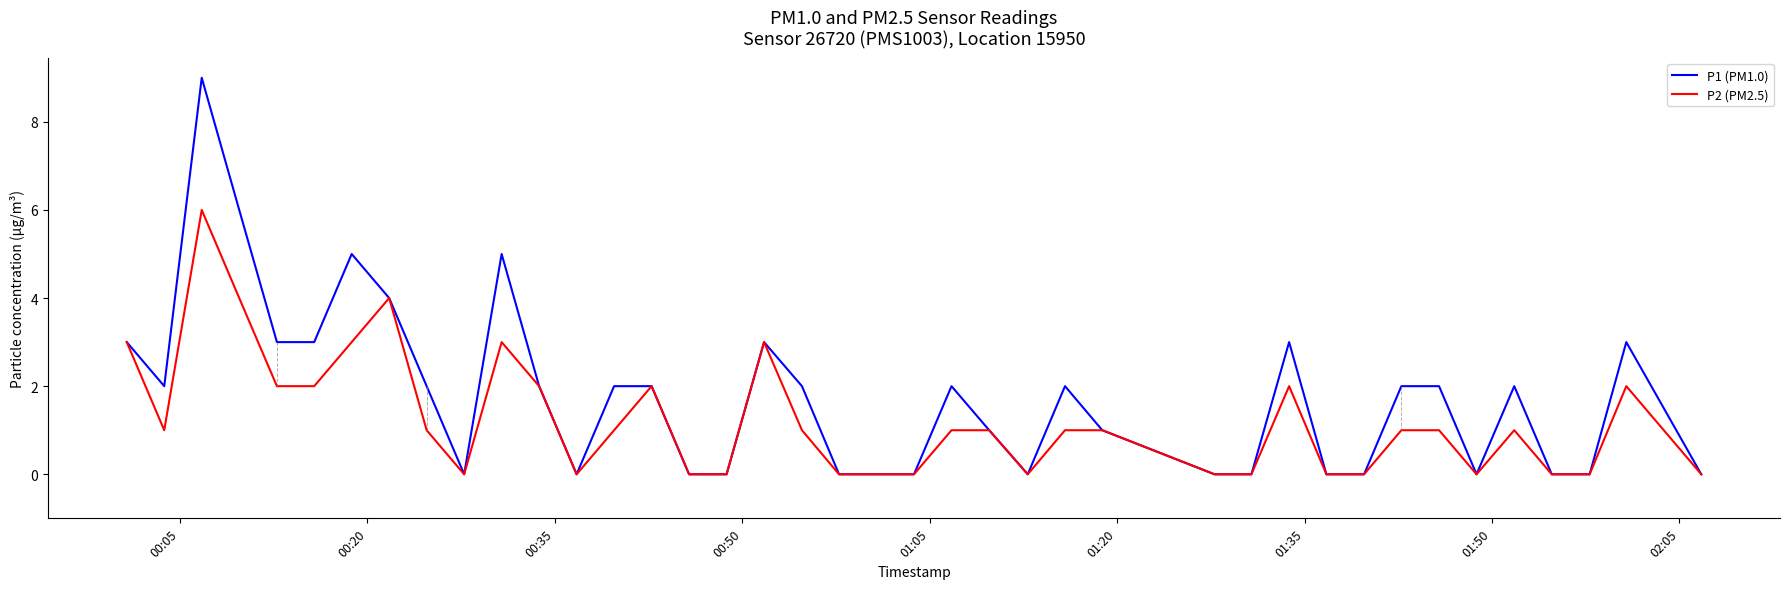

List the series in order of their overall mean, highest first.

P1 (PM1.0), P2 (PM2.5)